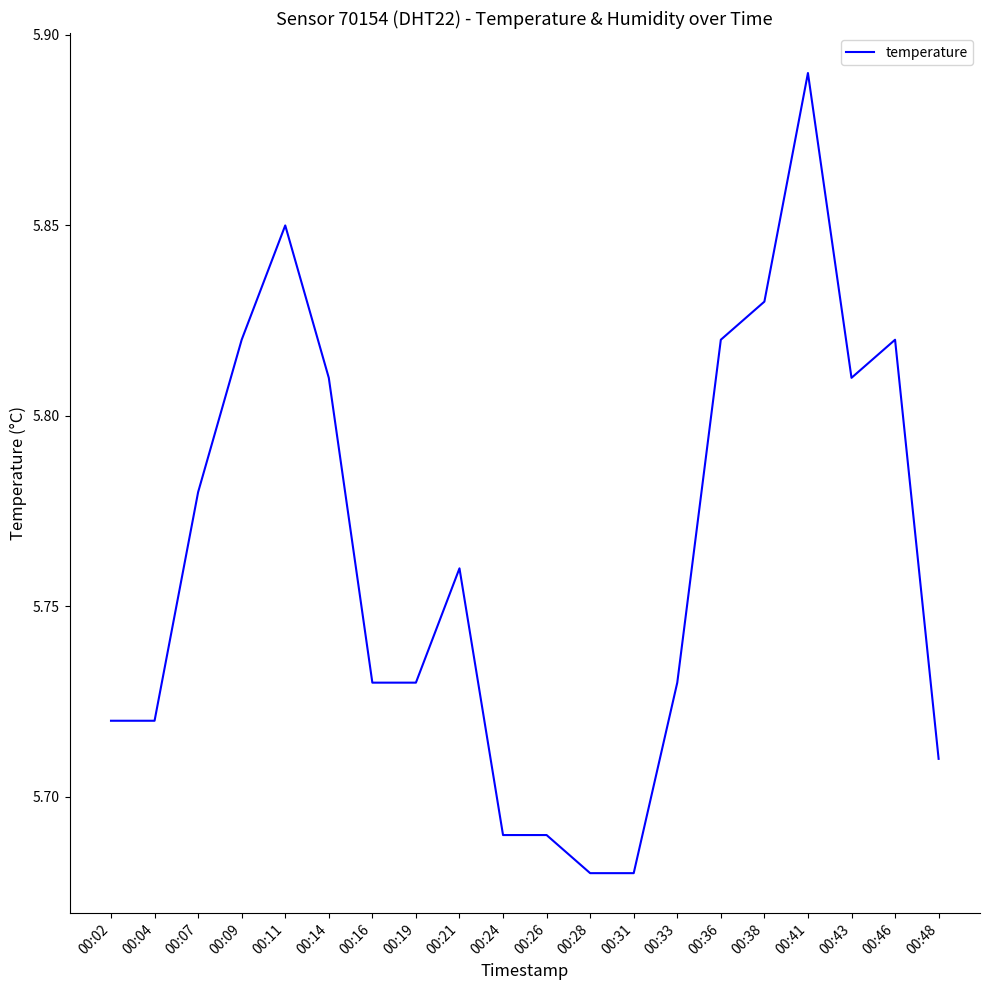

Between 00:19 and 00:48, which is larger?

00:19